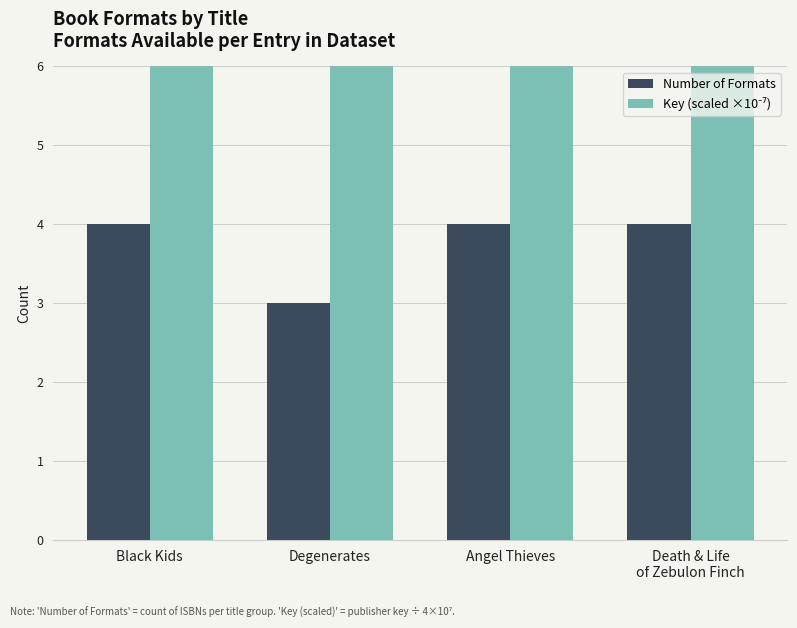

What is the maximum value for Number of Formats?

4.0